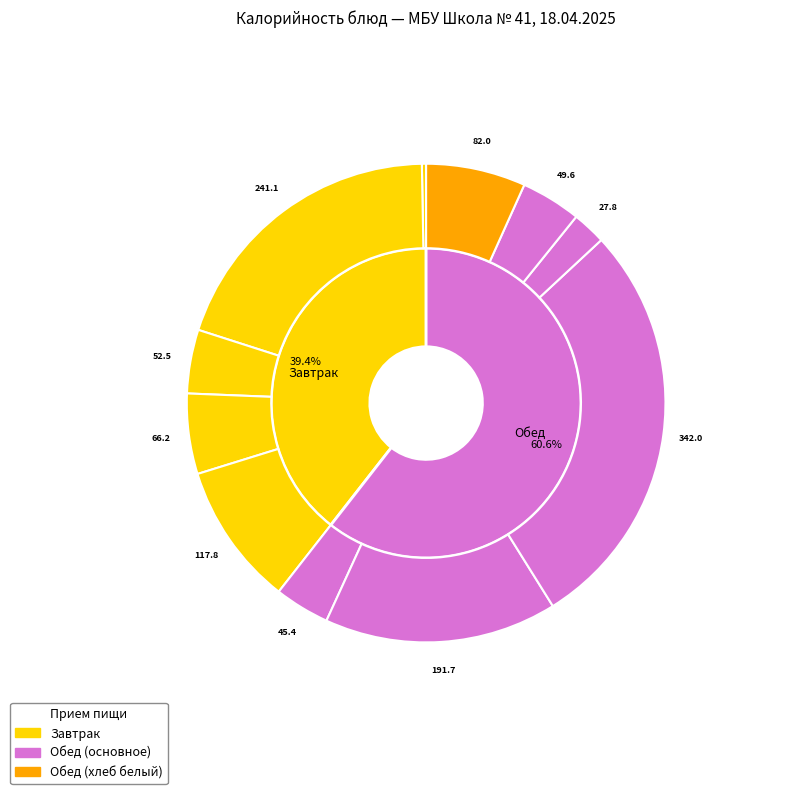

Is Батон the majority of the pie?

No